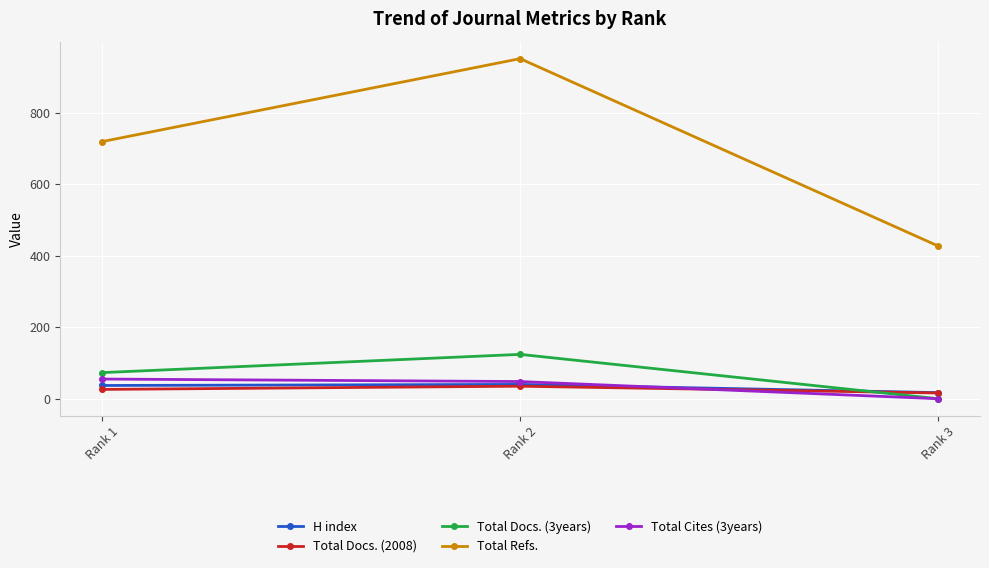

At which label does Total Docs. (2008) reach its peak?

Rank 2